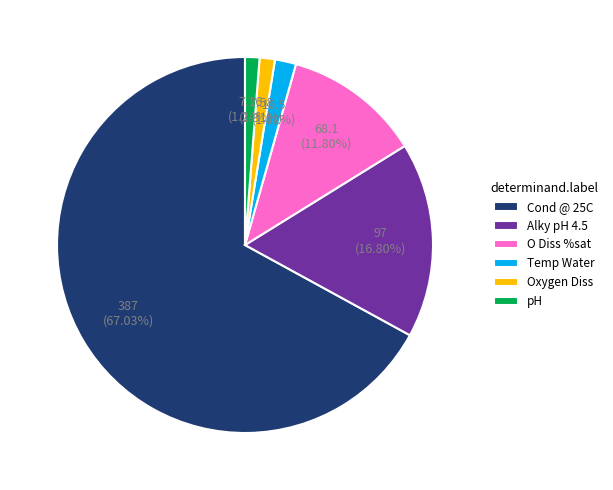

Which slice is the largest?

Cond @ 25C